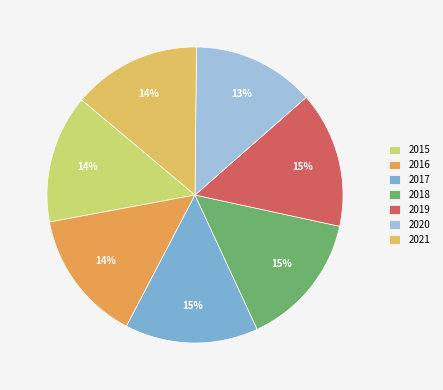

What is the smallest slice in the pie chart?

2020